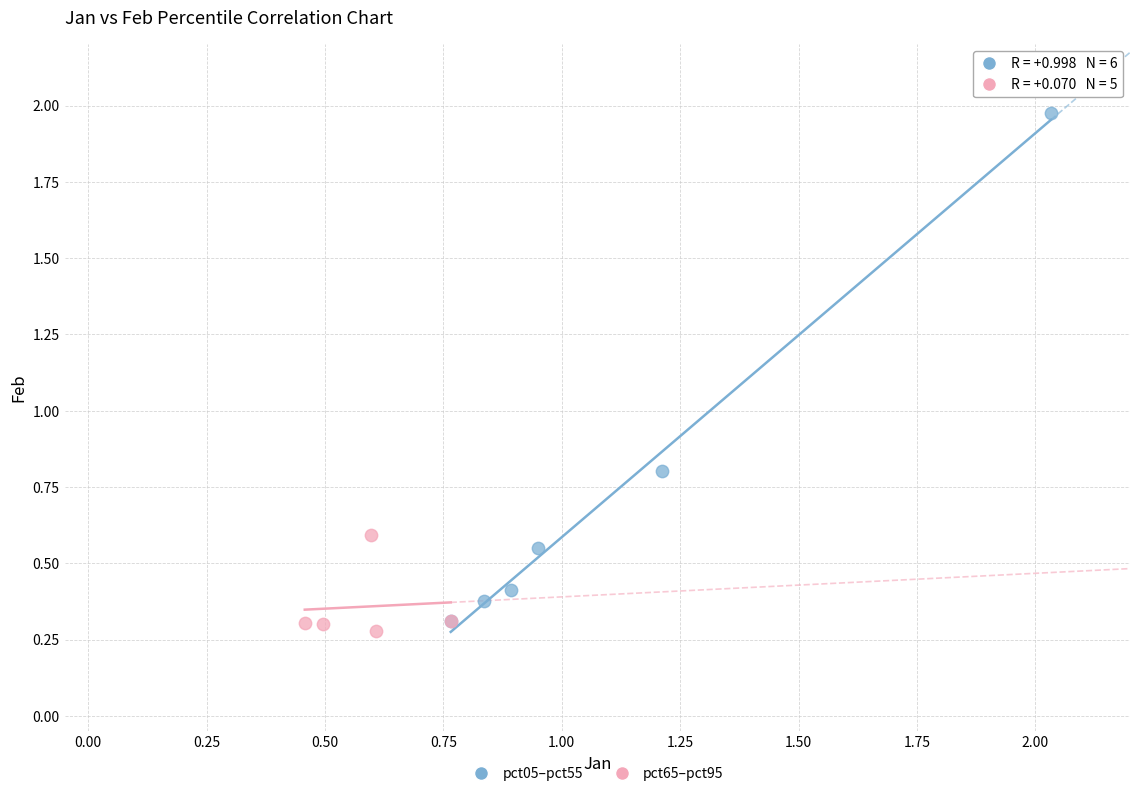

Which series contains the highest Y value?

pct05–pct55